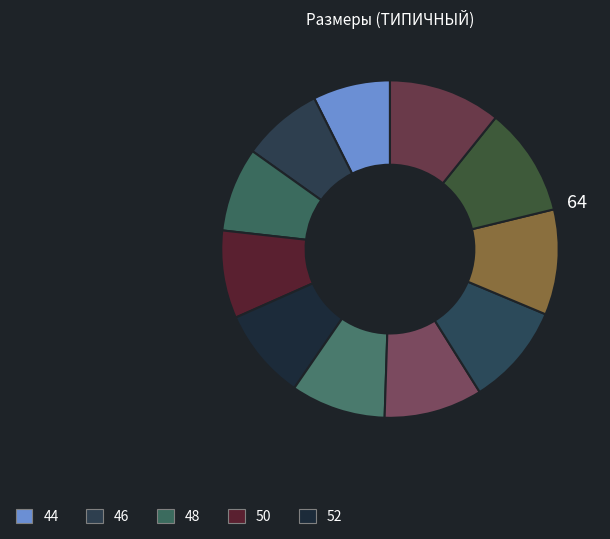

Which slice is the largest?

64